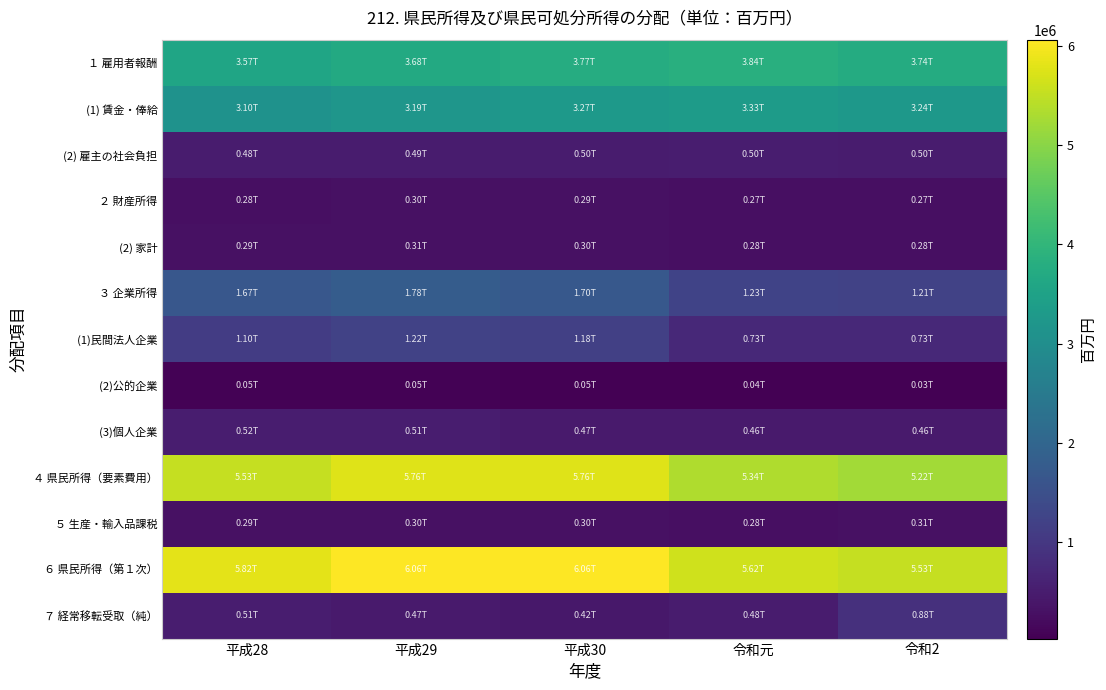

What is the maximum value shown in the chart?

6060036